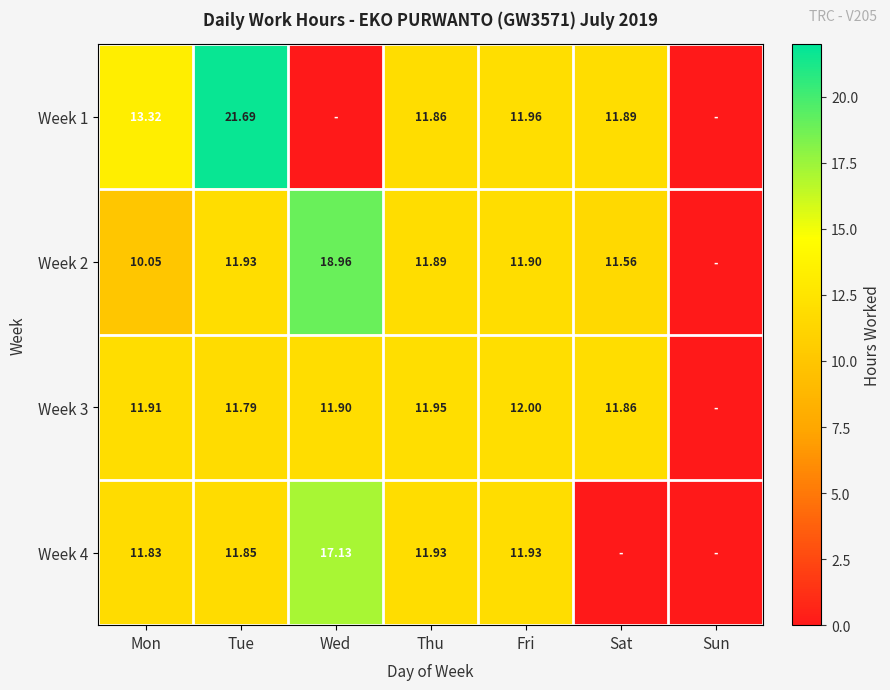

Is the value of Week 4 at Wed greater than the value of Week 2 at Tue?

Yes